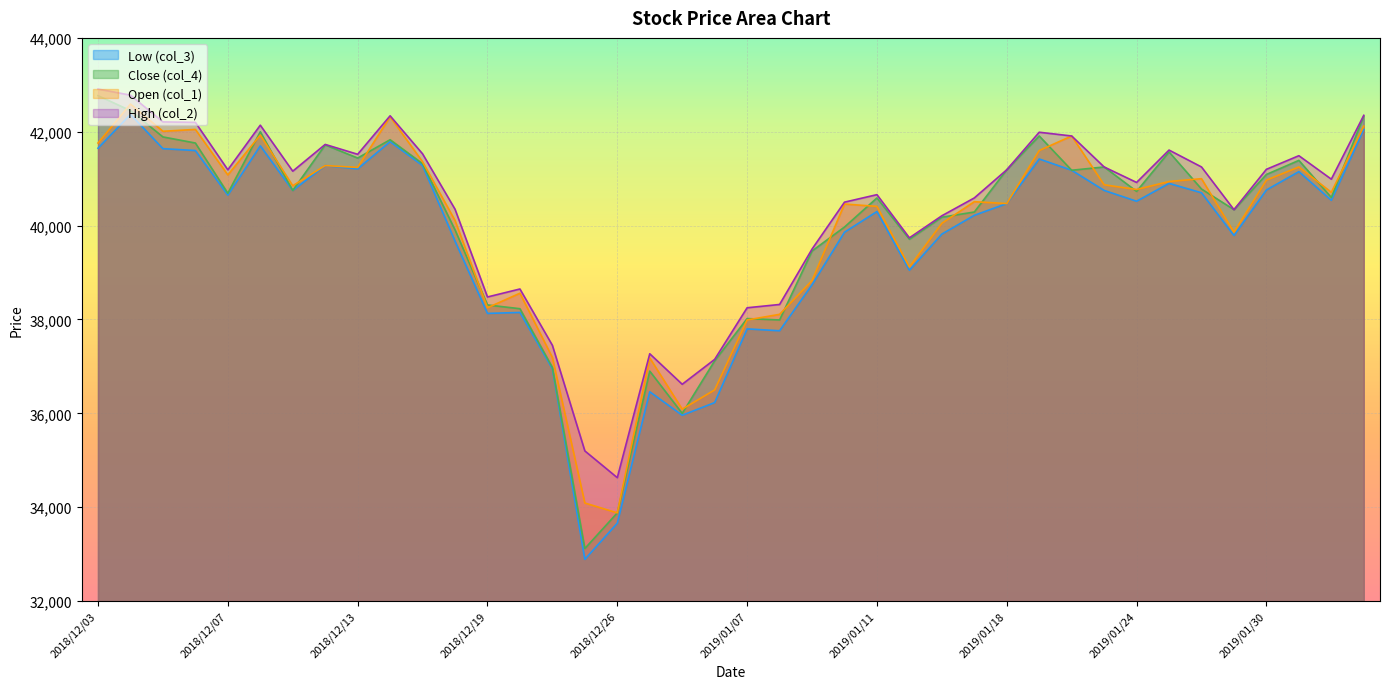

Reading left to right, extract all data points from this chart.

Low (col_3): 41650	42370	41640	41600	40650	41700	40750	41280	41210	41790	41280	39670	38130	38150	36950	32890	33660	36460	35960	36230	37800	37760	38740	39860	40300	39050	39820	40220	40470	41420	41180	40750	40520	40900	40700	39790	40760	41150	40540	42050
Close (col_4): 42770	42450	41890	41760	40690	42000	40750	41720	41440	41830	41320	39910	38310	38230	36980	33120	33880	36900	36000	37120	38020	37990	39460	39970	40590	39710	40180	40290	41190	41910	41180	41250	40730	41570	40780	40340	41090	41390	40600	42330
Open (col_1): 41760	42590	42010	42050	41080	41930	40850	41280	41240	42320	41360	40110	38250	38560	37190	34090	33880	37180	36090	36500	37990	38110	38830	40460	40410	39120	40050	40510	40470	41600	41910	40870	40770	40940	41000	39860	40970	41250	40710	42120
High (col_2): 42910	42780	42210	42200	41190	42140	41160	41730	41520	42340	41530	40350	38480	38650	37450	35200	34630	37270	36620	37150	38250	38320	39500	40500	40660	39740	40210	40590	41190	41990	41910	41250	40920	41610	41250	40340	41200	41490	40990	42350